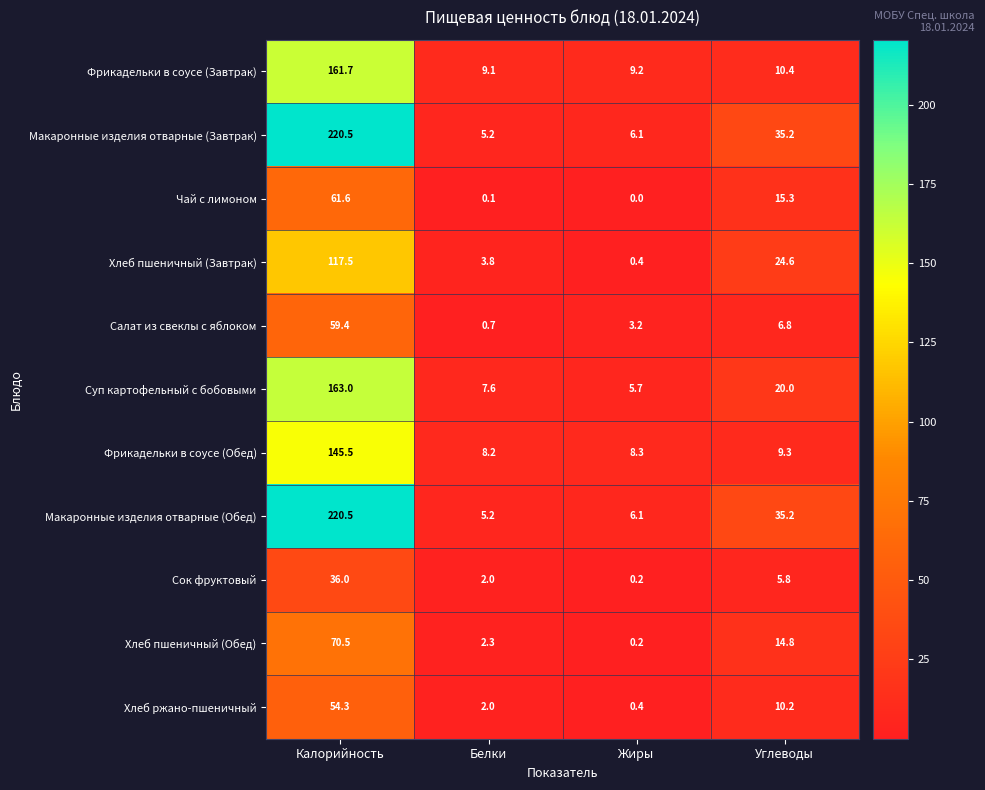

What is the difference between the Суп картофельный с бобовыми values at Белки and Калорийность?

155.4